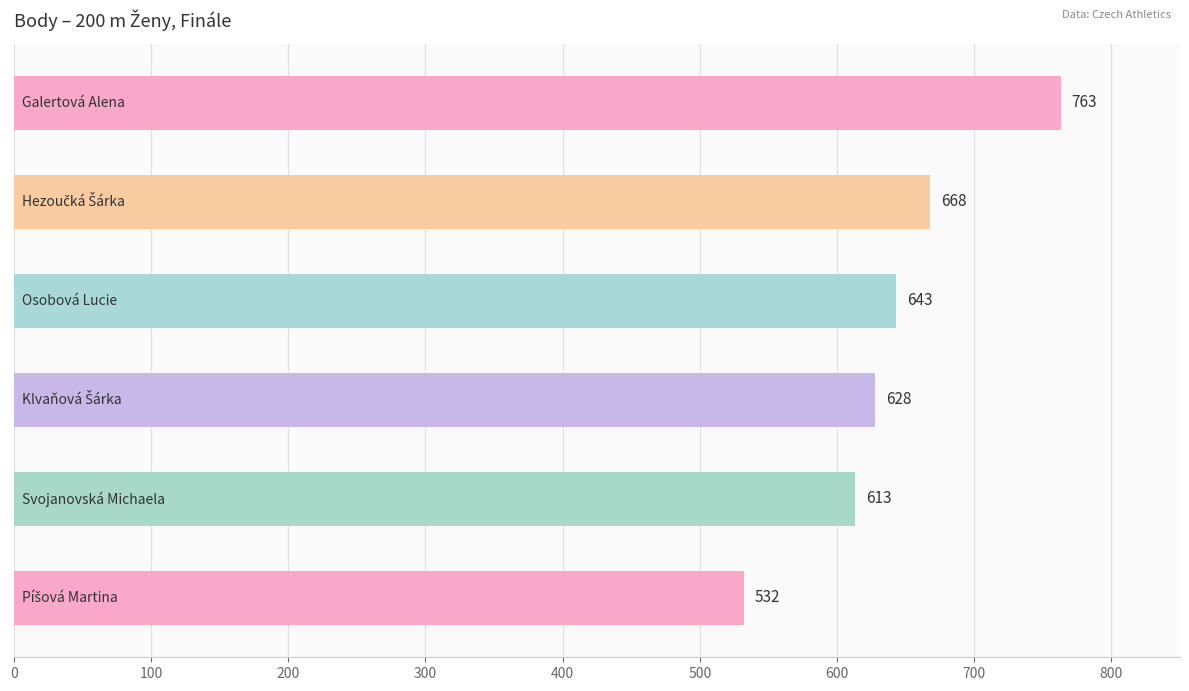

Reading top to bottom, transcribe all the data shown in this chart.

763	668	643	628	613	532